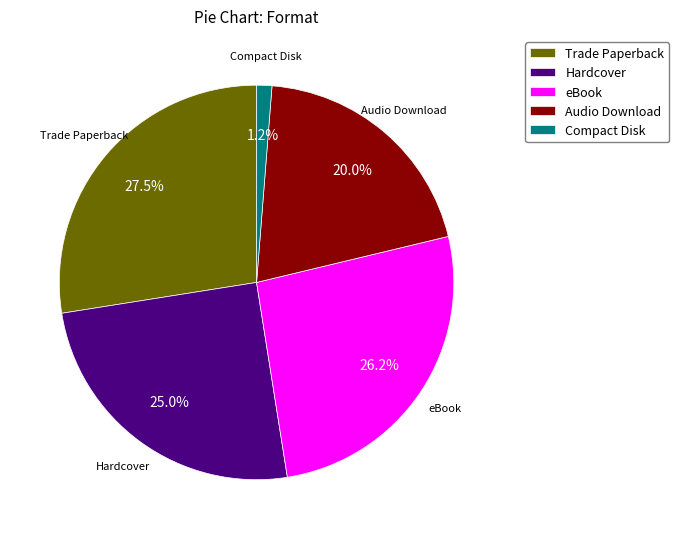

Approximately how many times larger is the value at eBook compared to Audio Download?

1.3